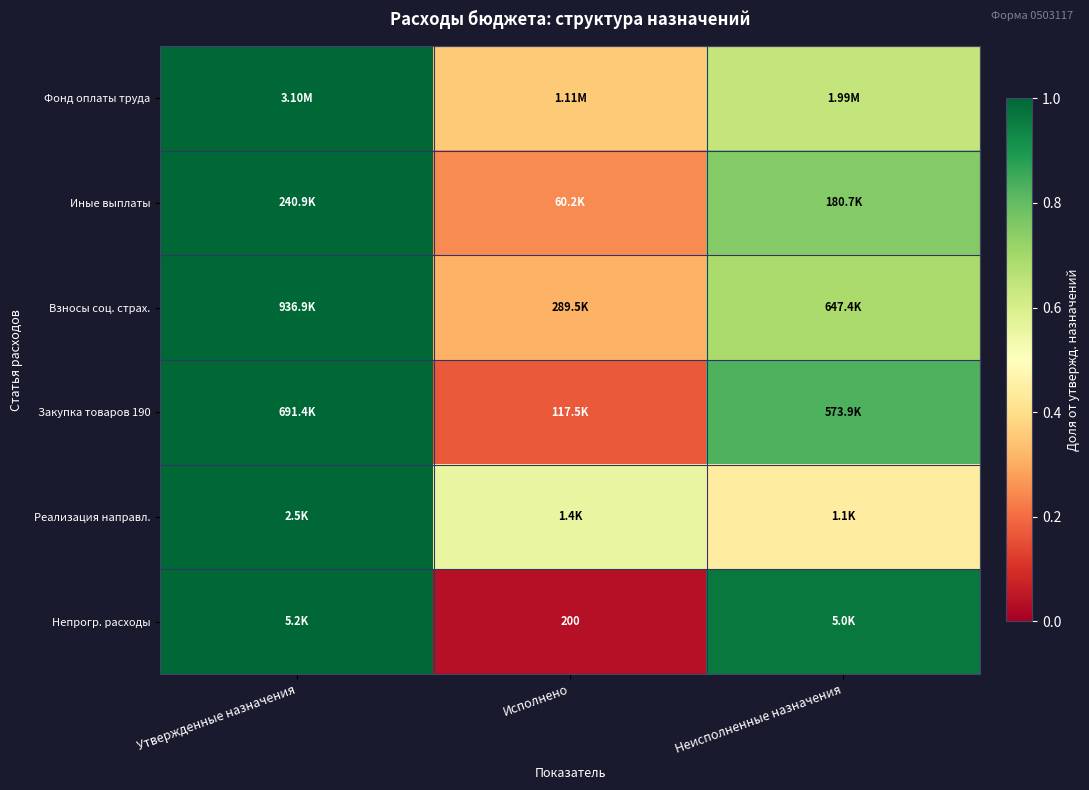

How many categories are shown in the chart?

3